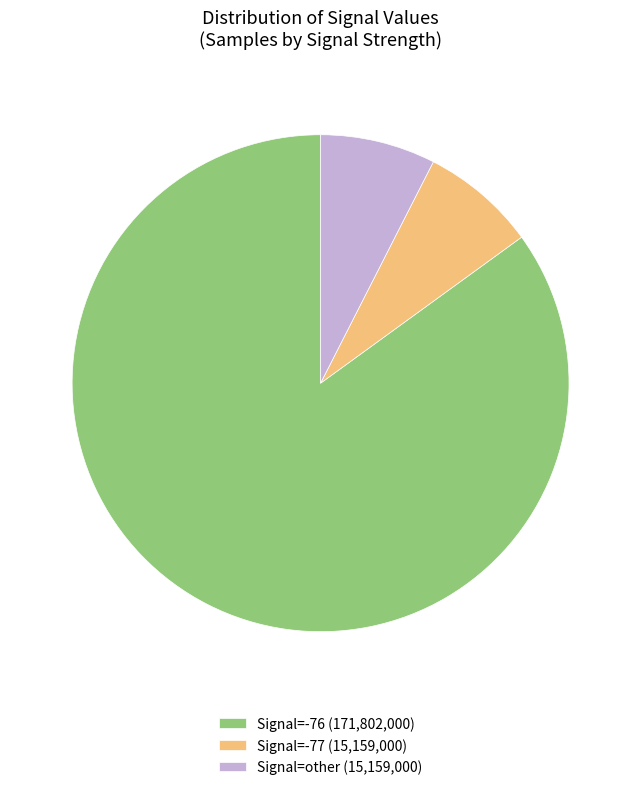

How many segments does this pie chart have?

3